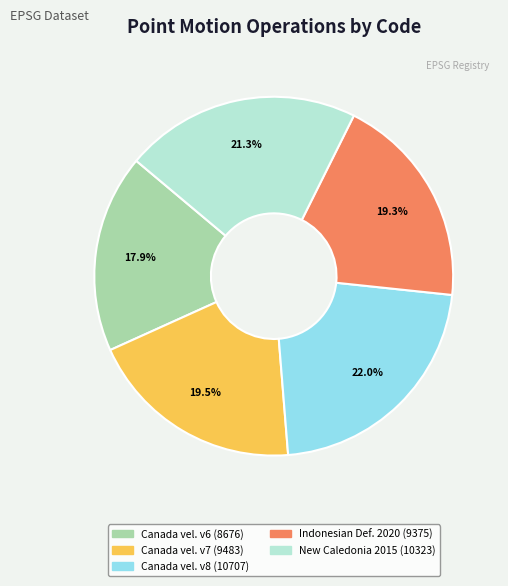

Does any single category account for the majority?

No